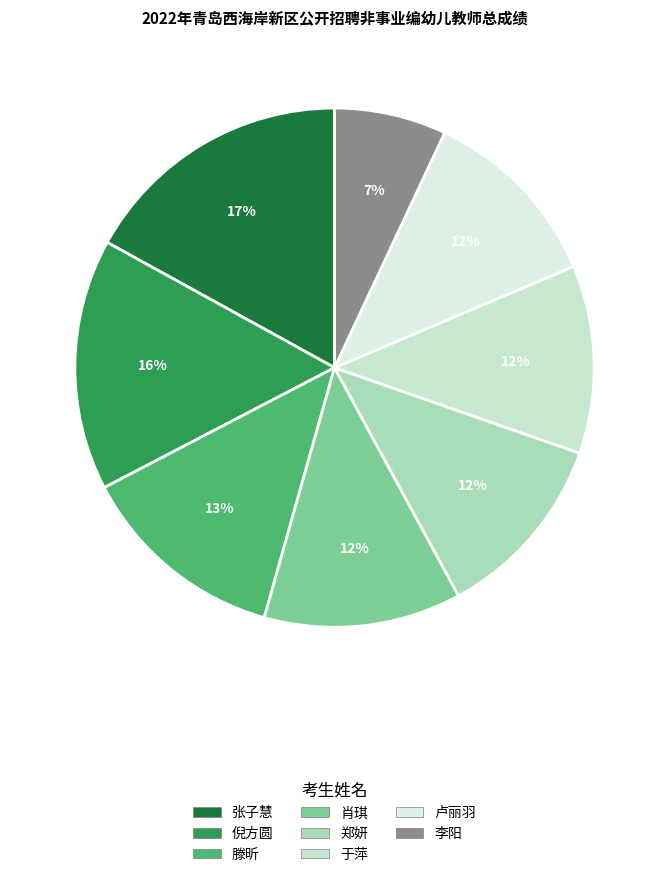

What is the change in value from 倪方圆 to 滕昕?

-12.5